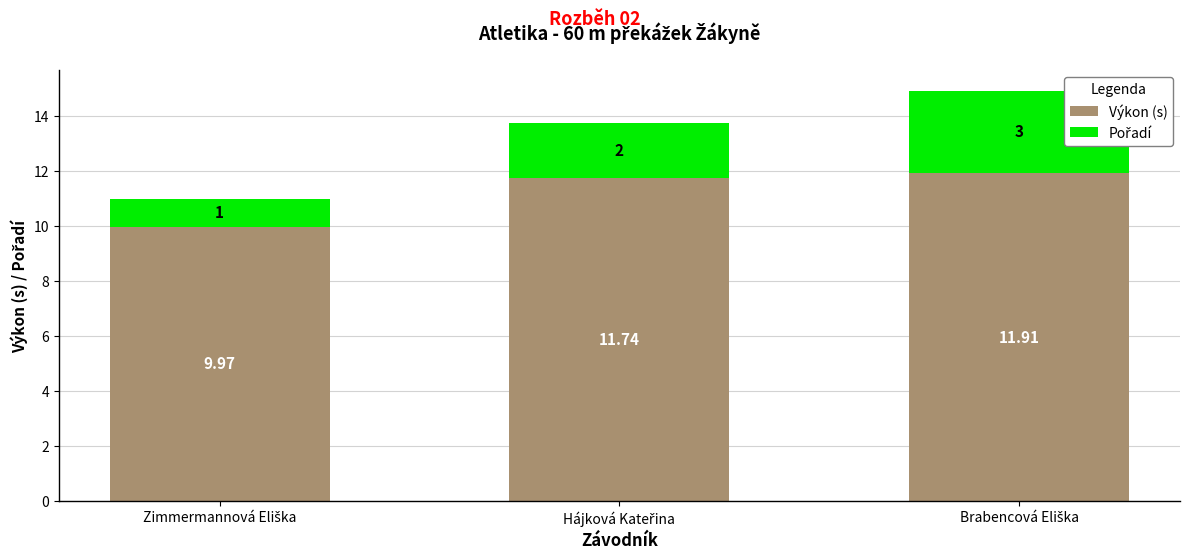

Does the chart contain stacked bars?

Yes